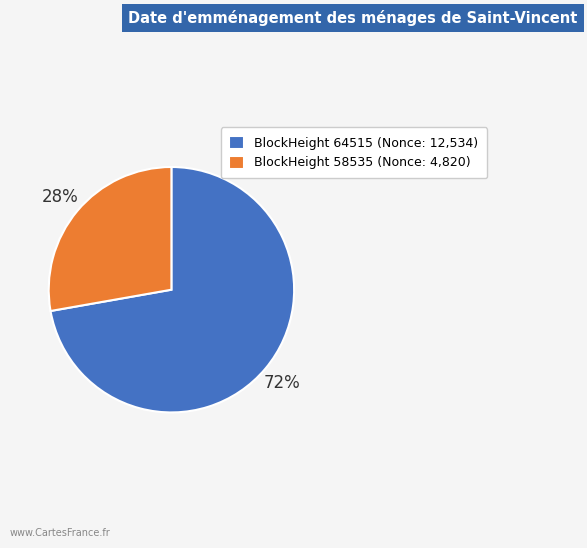

To the nearest percent, what is the difference between the largest and smallest slice percentages?

44%